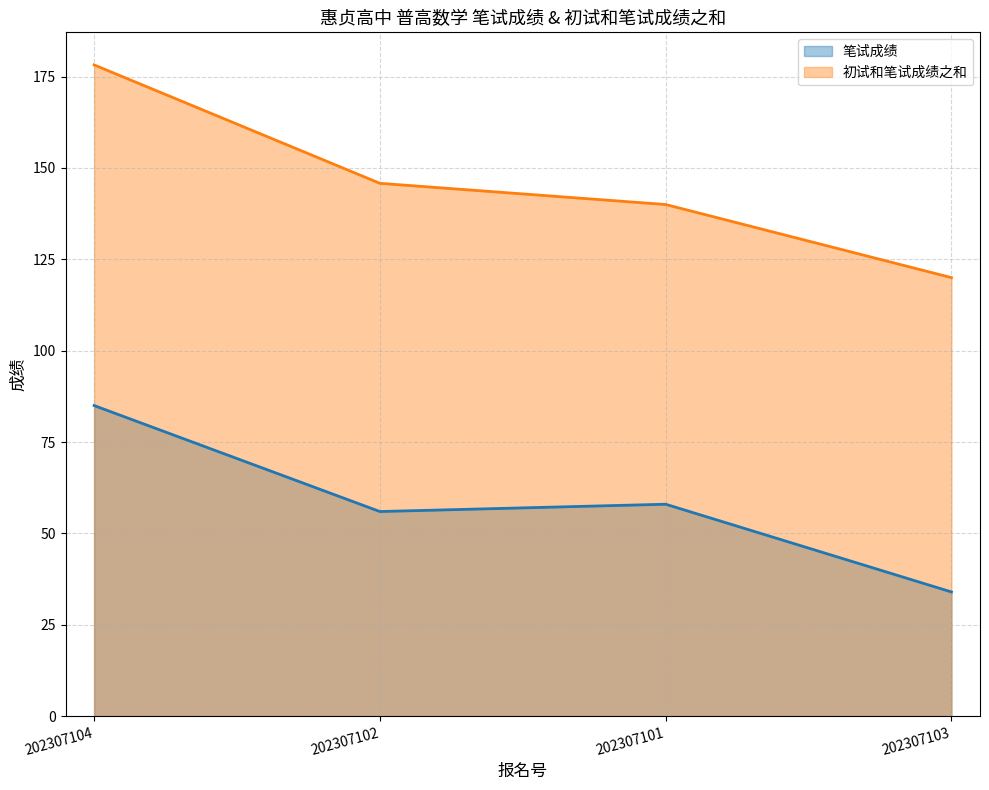

At which category does the chart reach its minimum across all series?

202307103